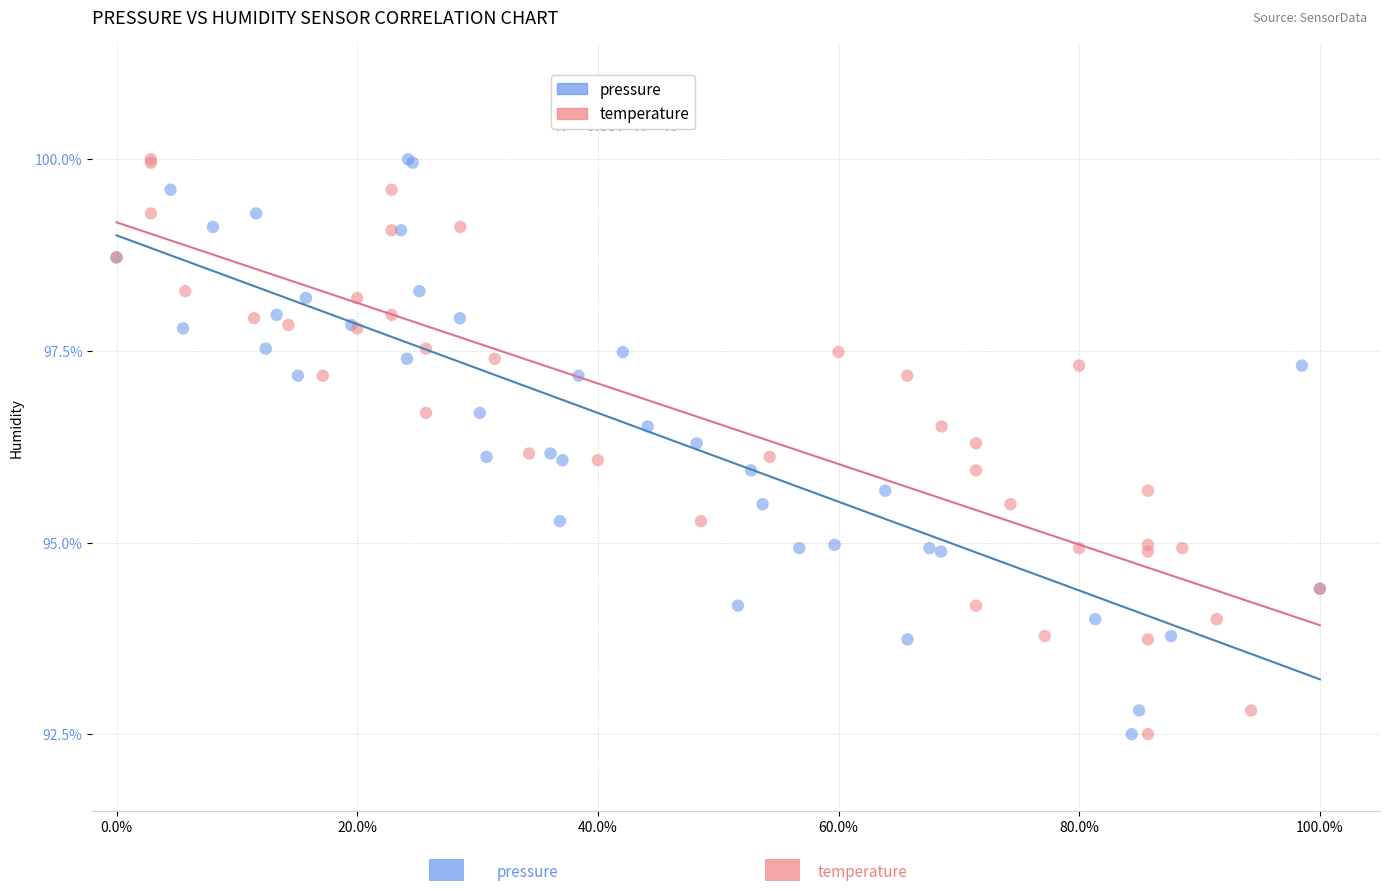

What are all the series names shown in the legend?

pressure, temperature